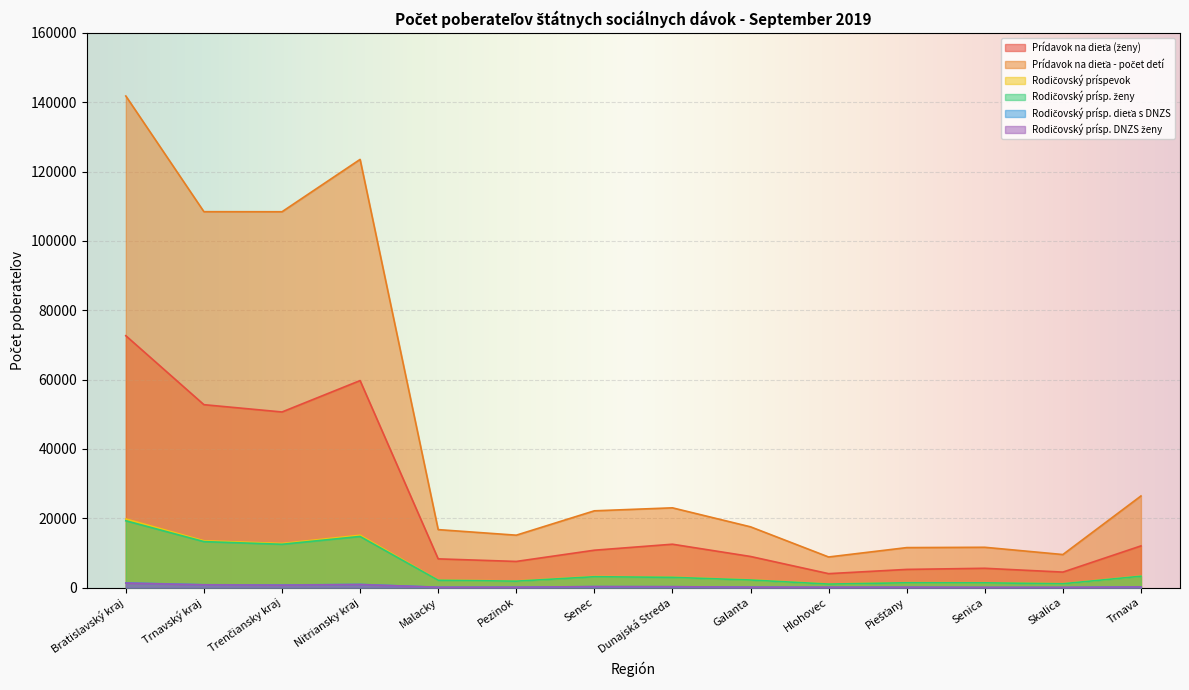

At which label is Prídavok na dieťa (ženy) closest to 38323?

Trenčiansky kraj